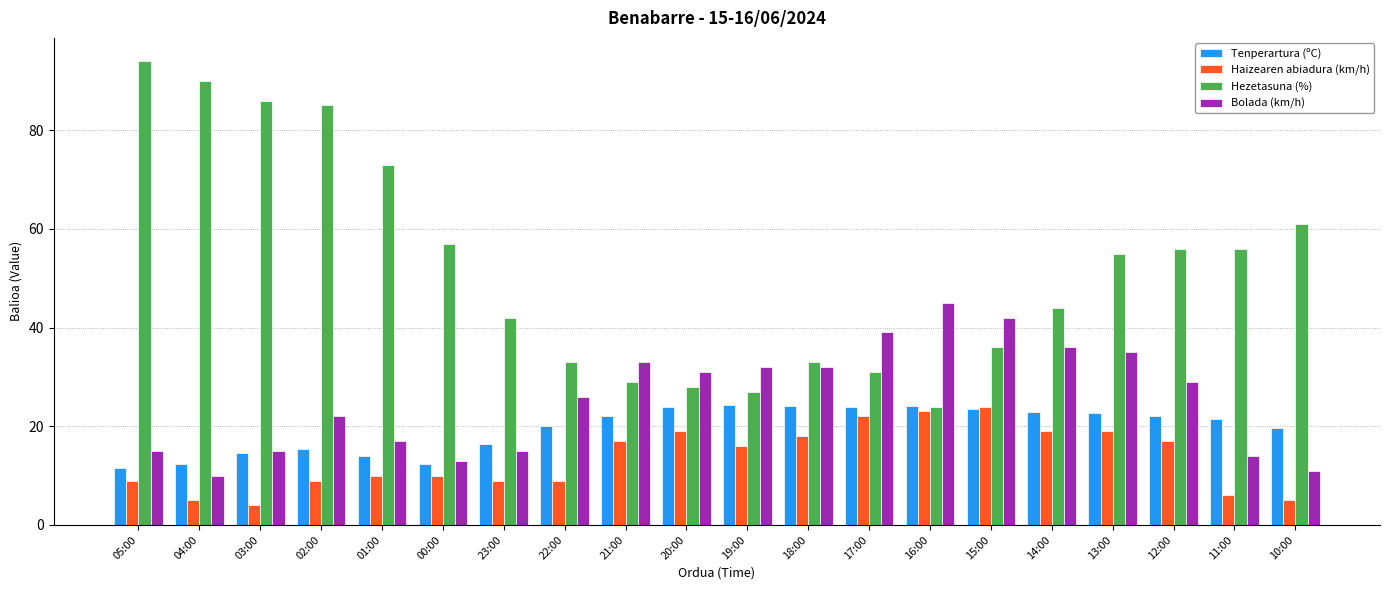

Which label corresponds to the largest value in the chart?

05:00